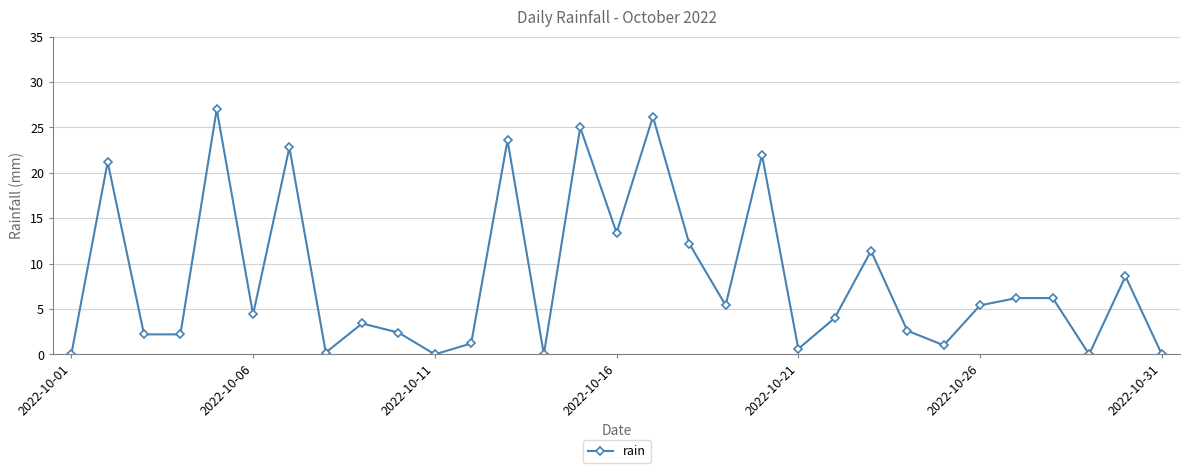

What is the value of the 20th point from the left?

22.0